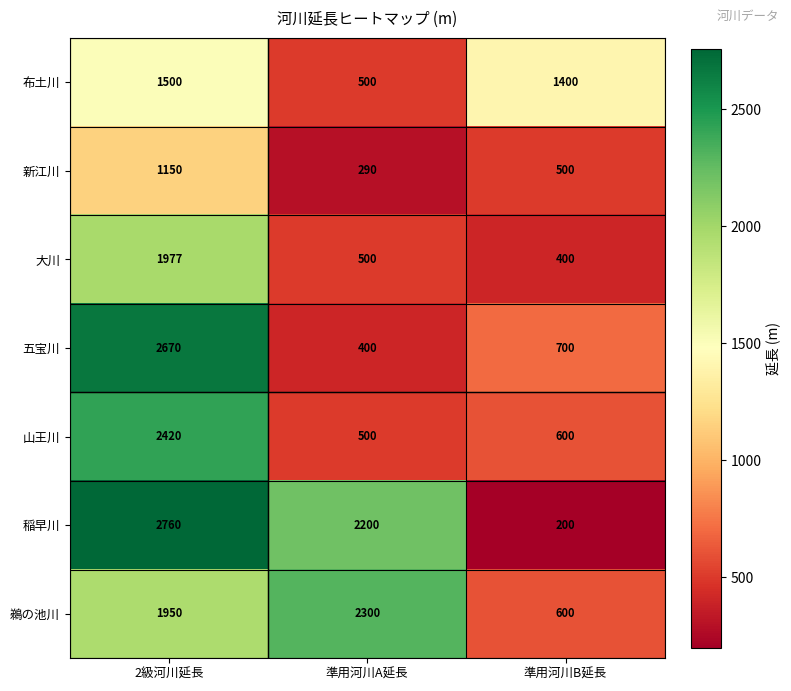

What is the minimum value shown in the chart?

200